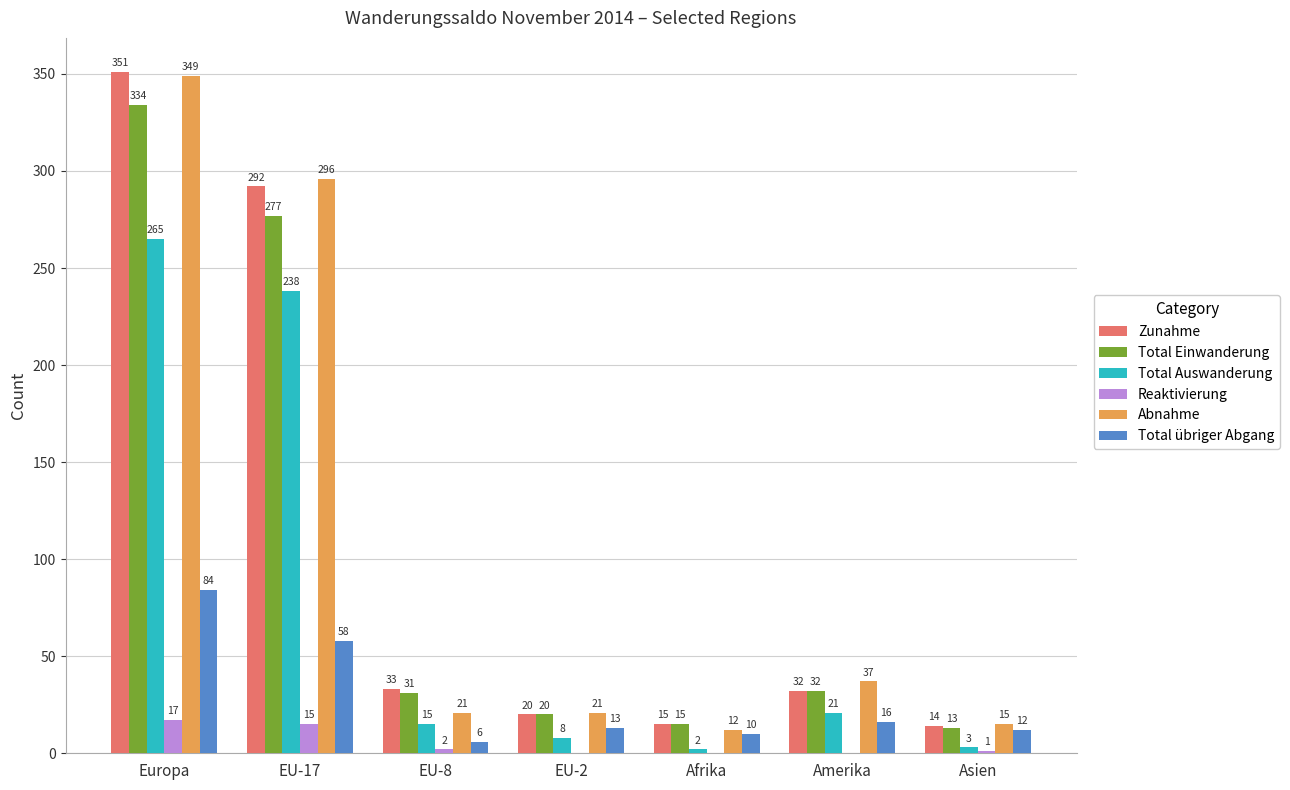

What is the approximate value of Total Auswanderung at Afrika?

2